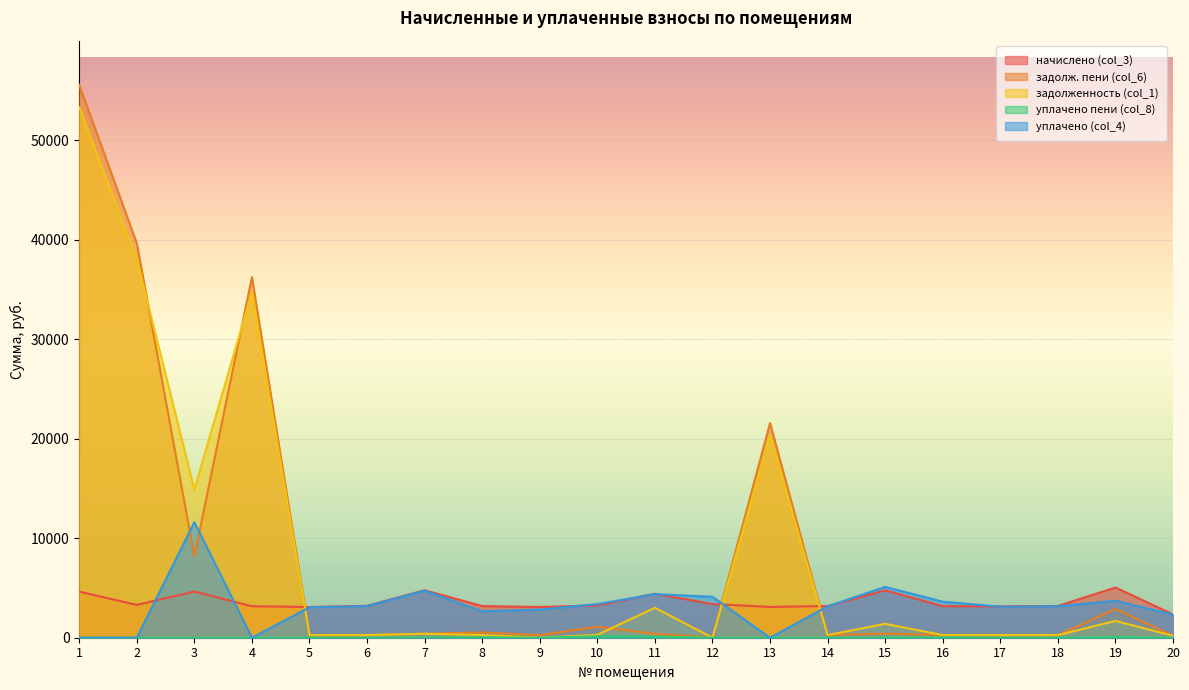

Which series has the widest spread of values?

задолж. пени (col_6)